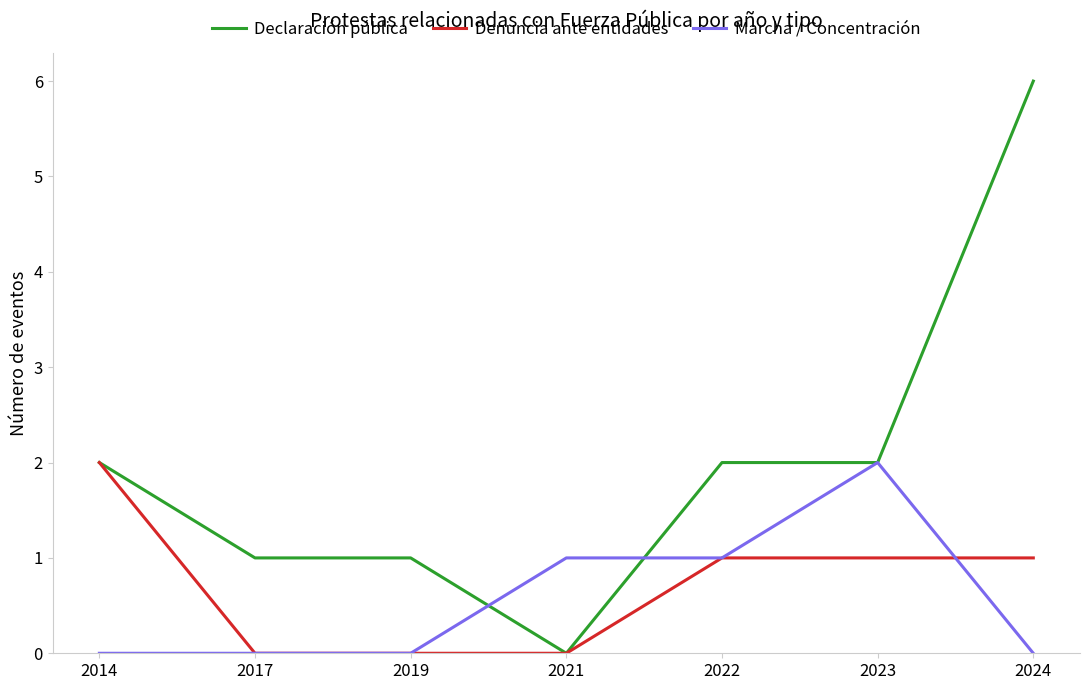

What are all the series names shown in the legend?

Declaración pública, Denuncia ante entidades, Marcha / Concentración